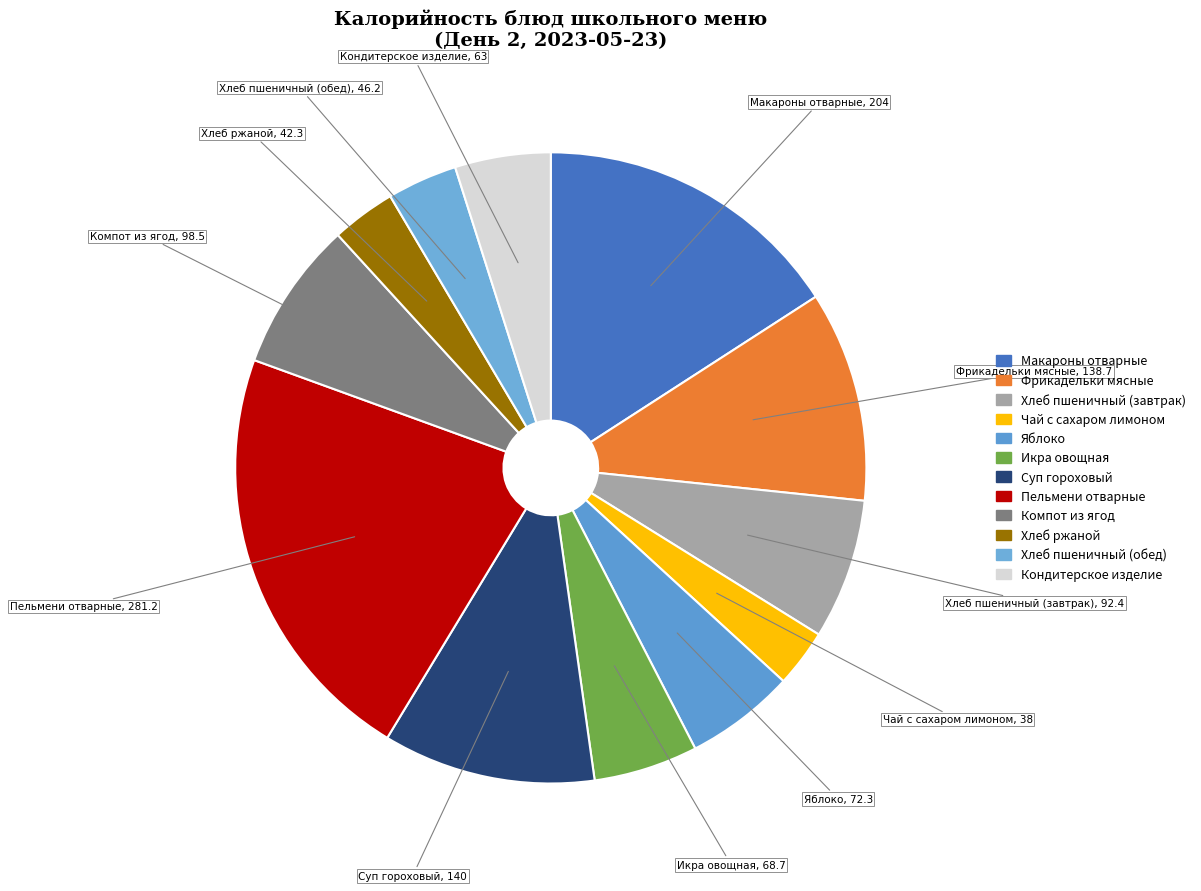

Approximately how many times larger is the value at Фрикадельки мясные compared to Чай с сахаром лимоном?

3.6